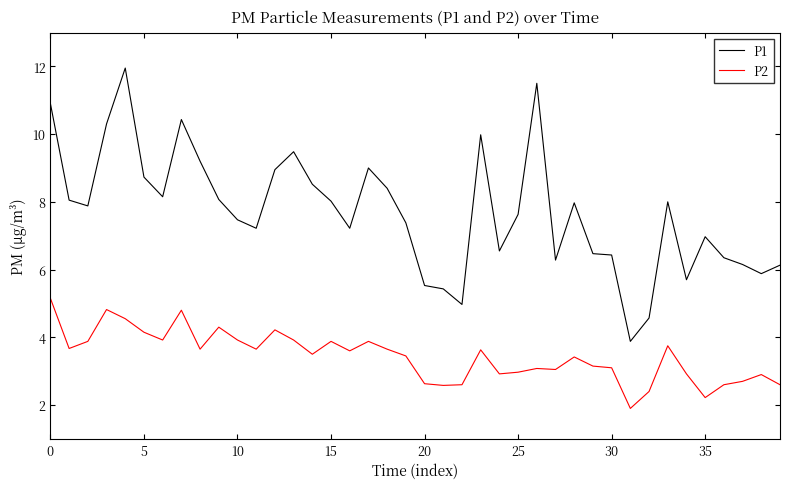

True or false: P1 and P2 cross at least once.

False